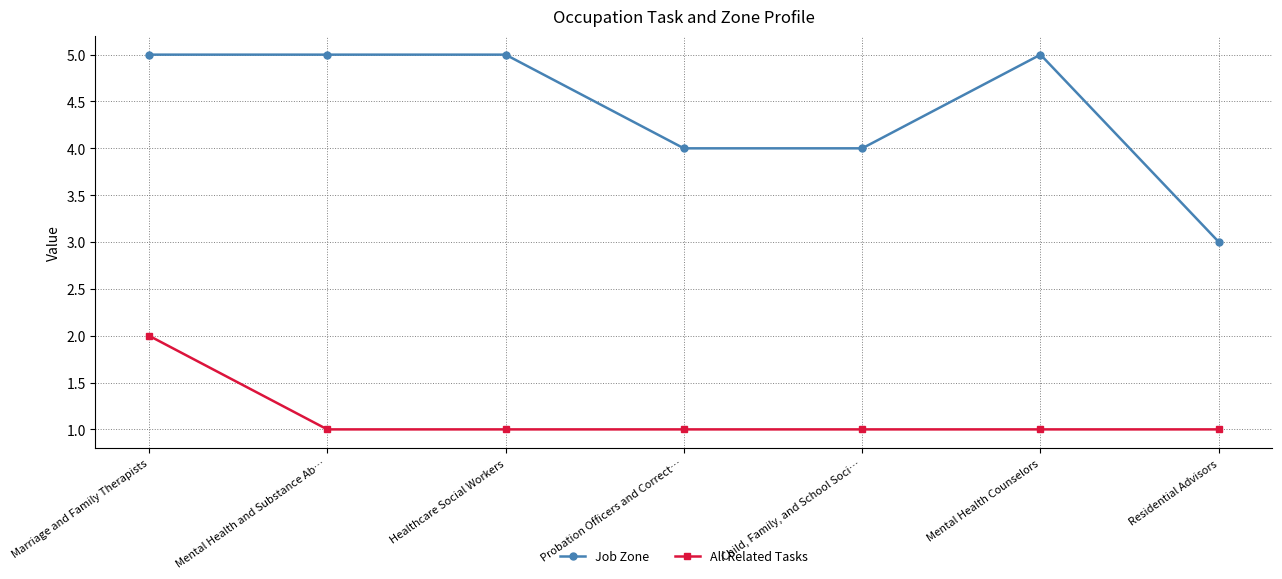

What is the minimum value shown in the chart?

1